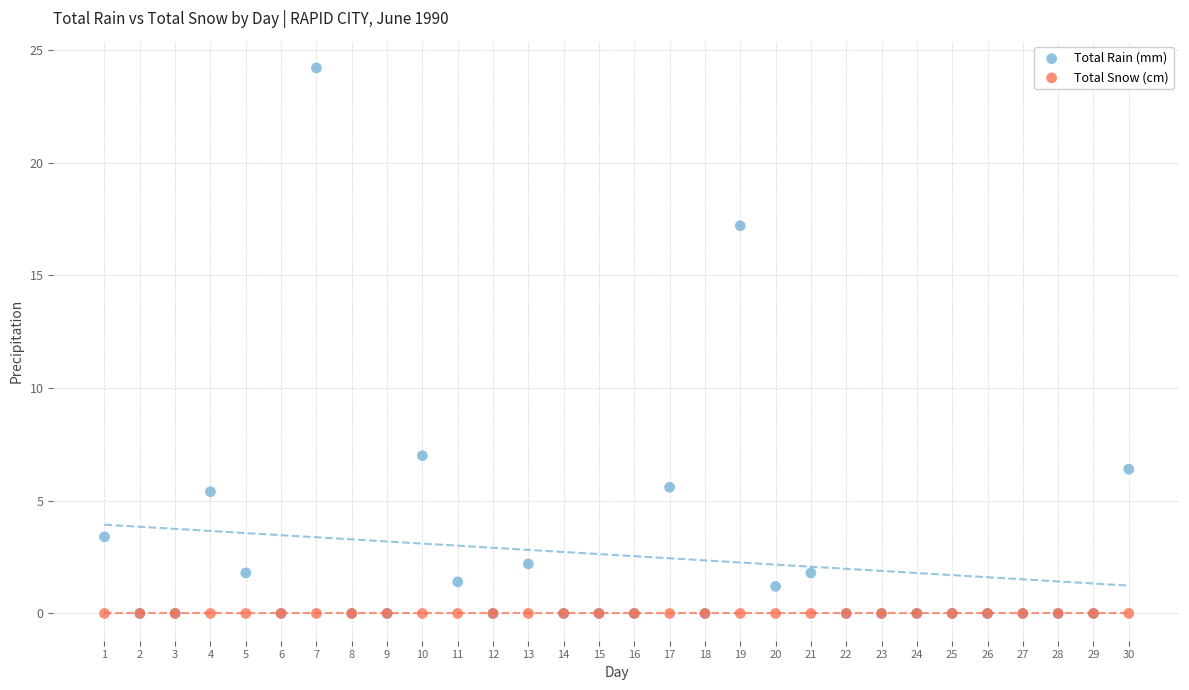

What are all the series names shown in the legend?

Total Rain (mm), Total Snow (cm)